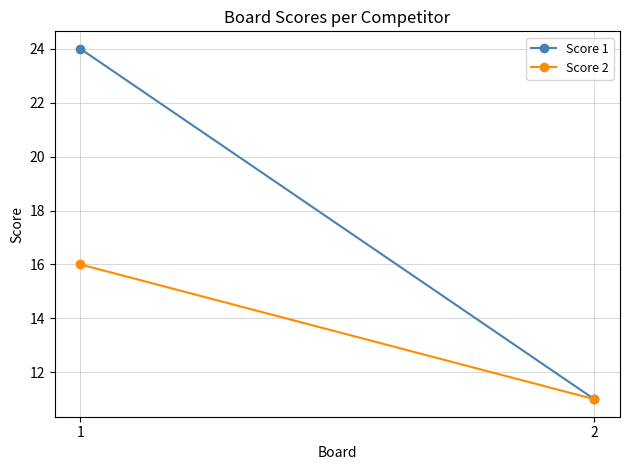

At which label does Score 1 reach its minimum?

2